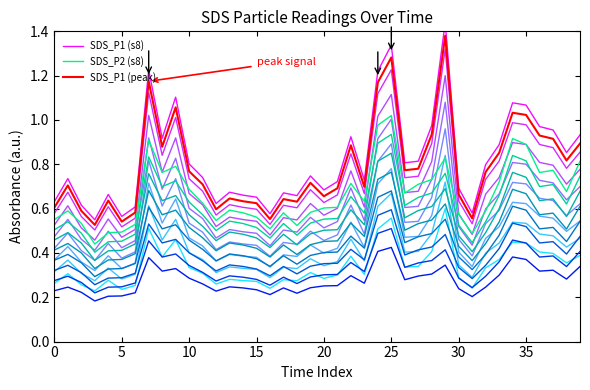

The value of SDS_P2 (s8) at 25 is 0.7. True or false?

False